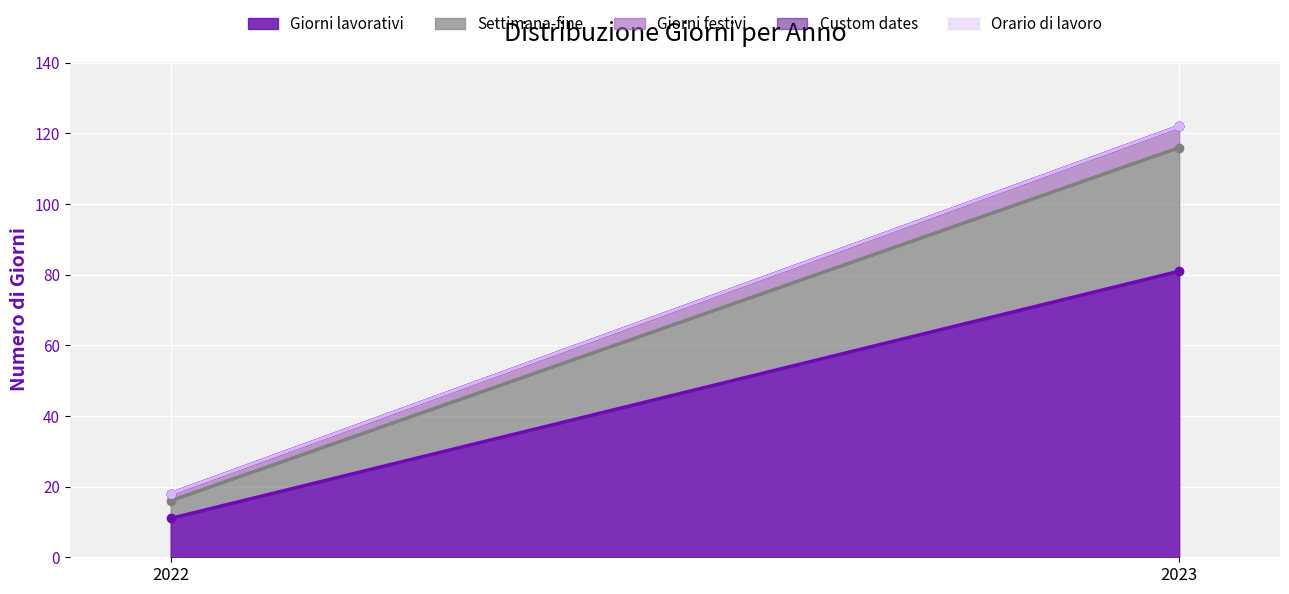

What is the value of the Giorni festivi point at the 1st from the left?

2